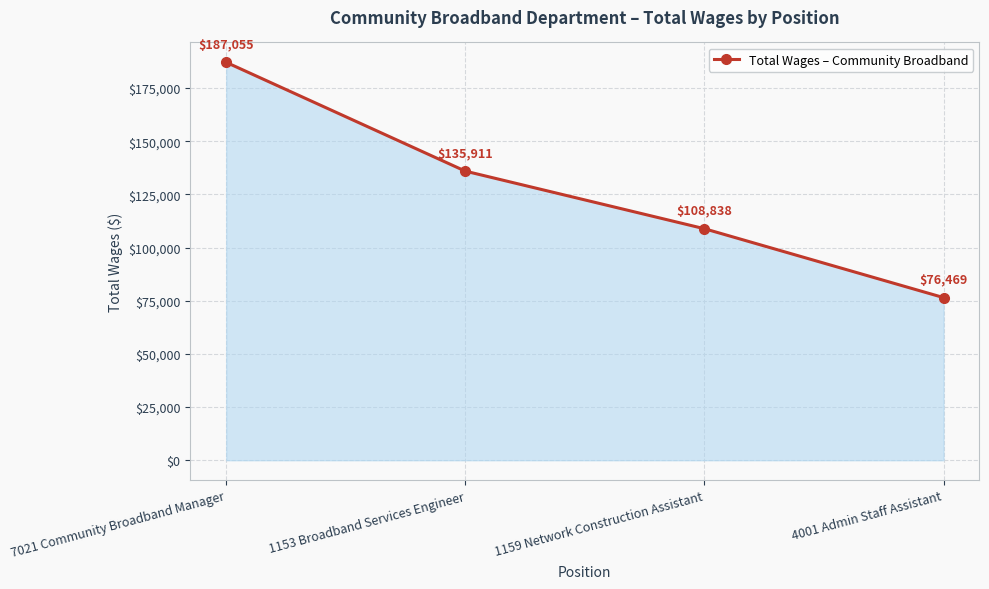

True or false: the data has more than 0 interior local peaks.

False